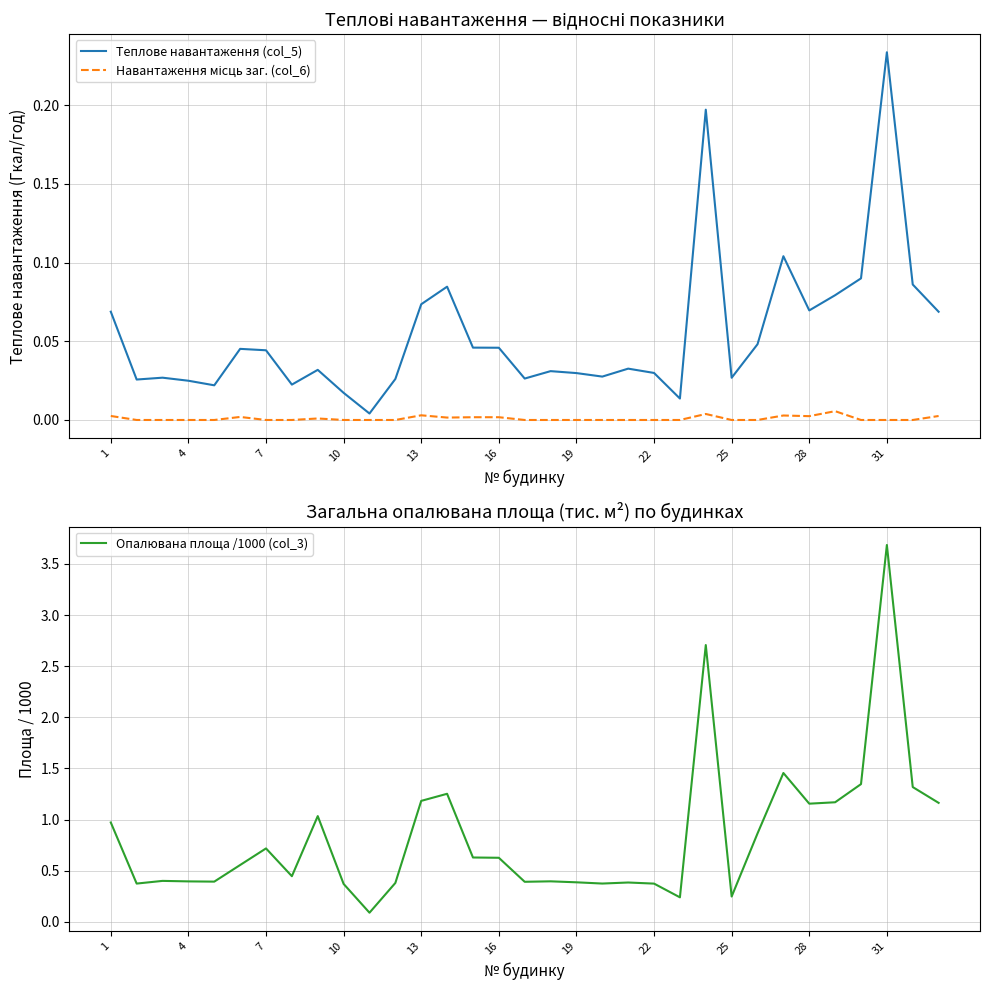

How many lines are shown in the chart?

3